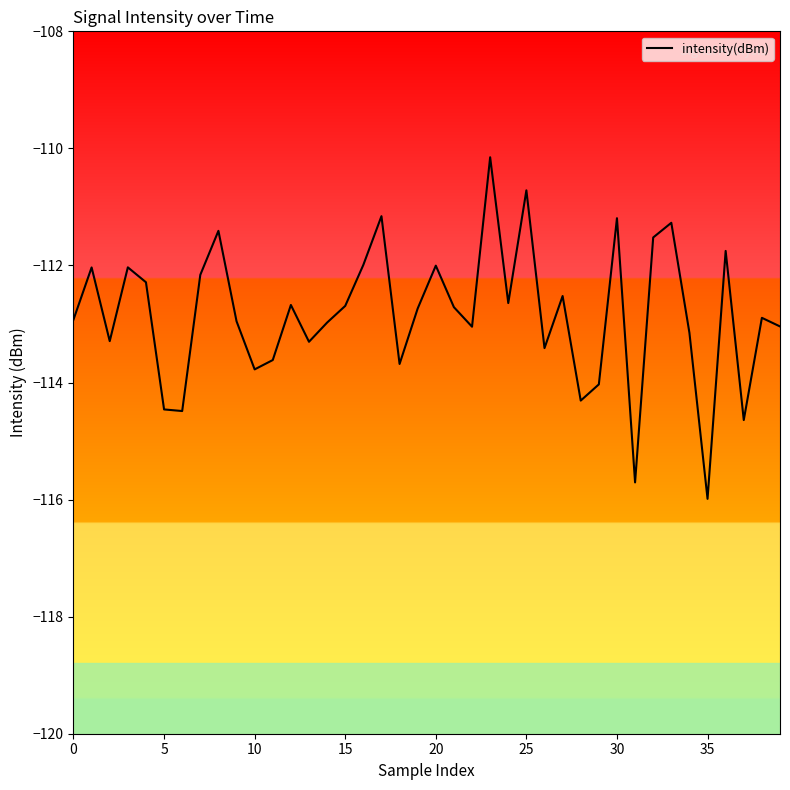

What is the difference between the maximum and minimum values?

5.8